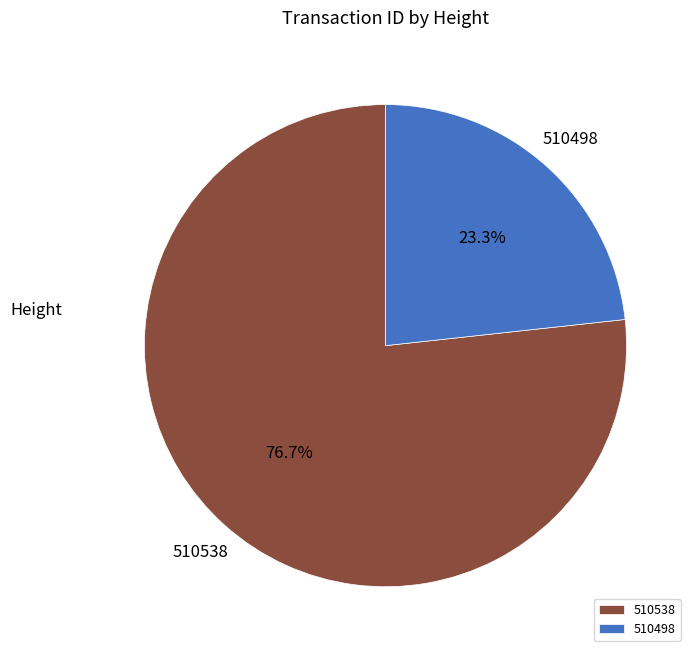

To the nearest percent, what is the difference between the largest and smallest slice percentages?

53%